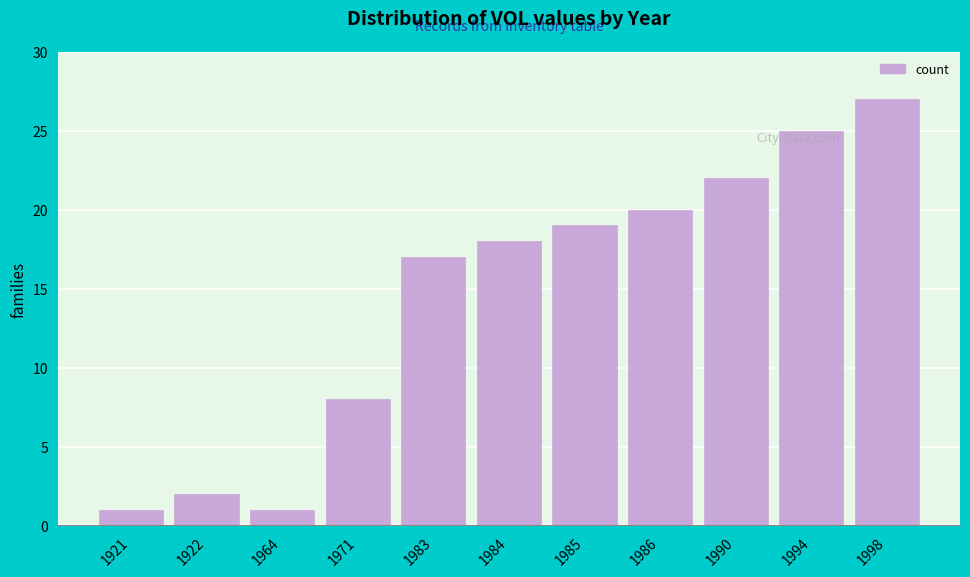

What is the value of the 7th bar from the left?

19